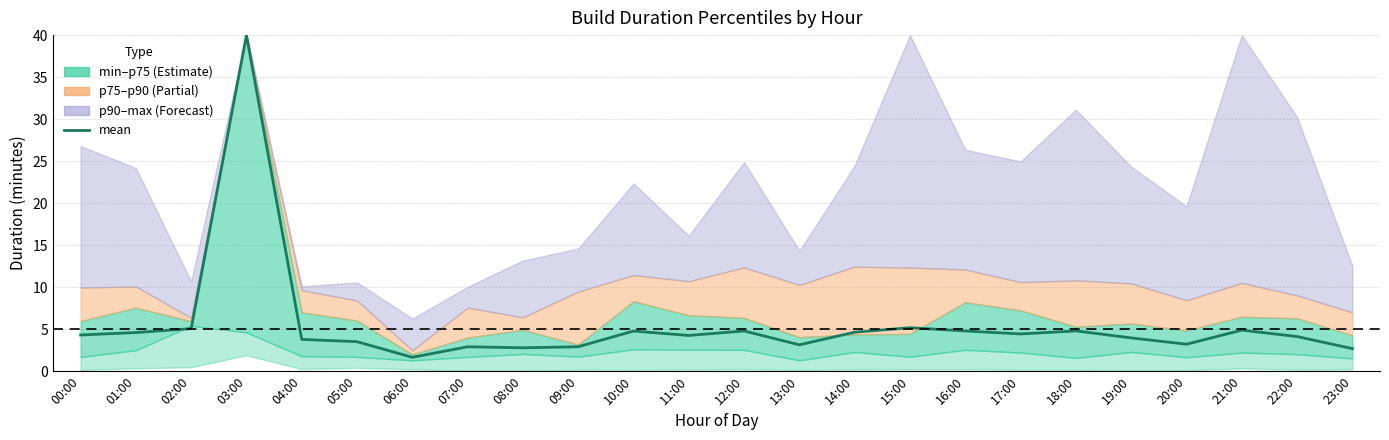

What is the sum of all values?

131.2